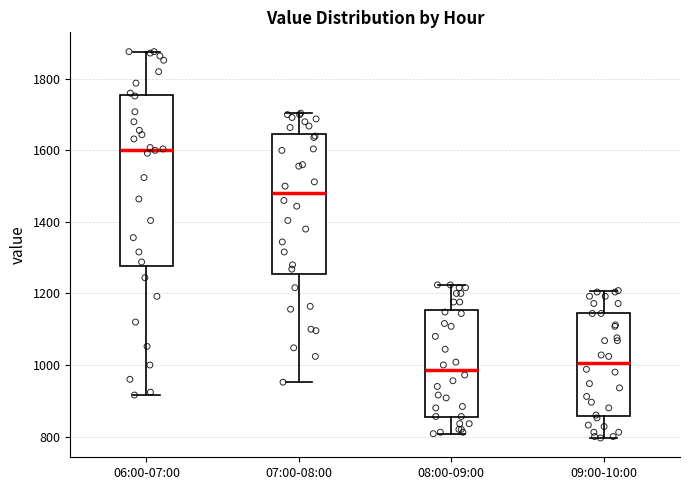

Reading left to right, read every box against the y-axis: the position of its median line, the range the box covers, and the ends of its whiskers. The values are not printed on the chart, so give them approximately, as read against the axis.

06:00-07:00: median 1600, box 1280 to 1760, whiskers 920 to 1880
07:00-08:00: median 1480, box 1260 to 1640, whiskers 960 to 1700
08:00-09:00: median 980, box 860 to 1160, whiskers 800 to 1220
09:00-10:00: median 1000, box 860 to 1140, whiskers 800 to 1200